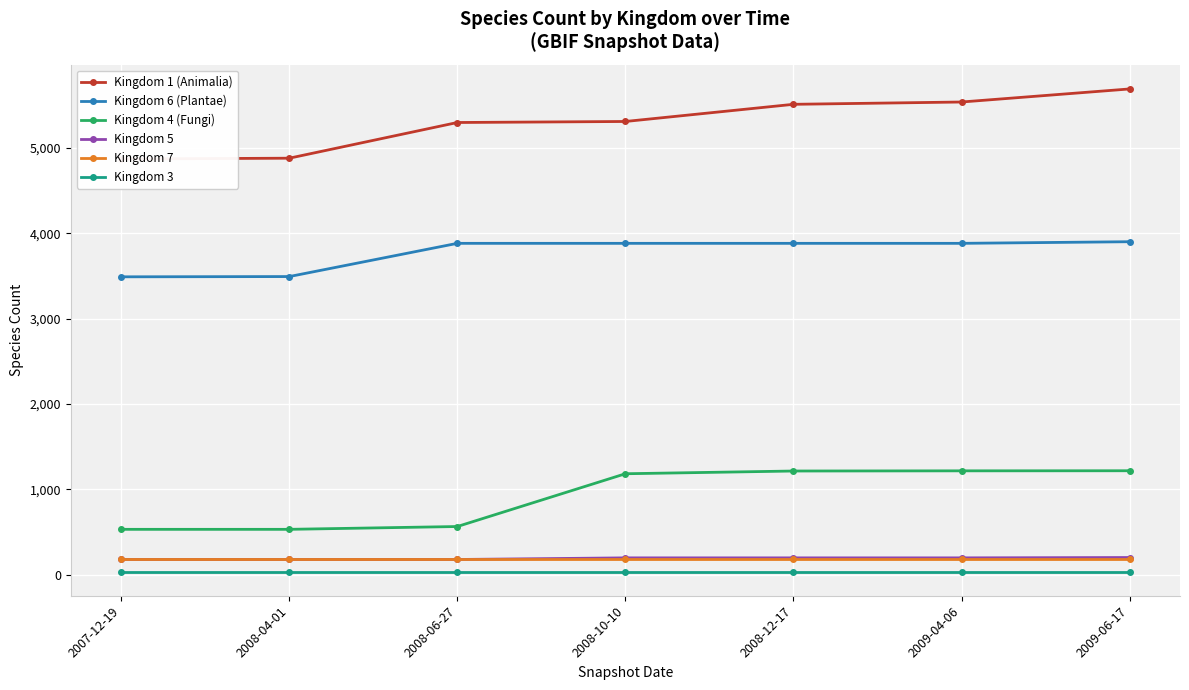

Where is Kingdom 1 (Animalia) nearest to the value 5279?

2008-06-27